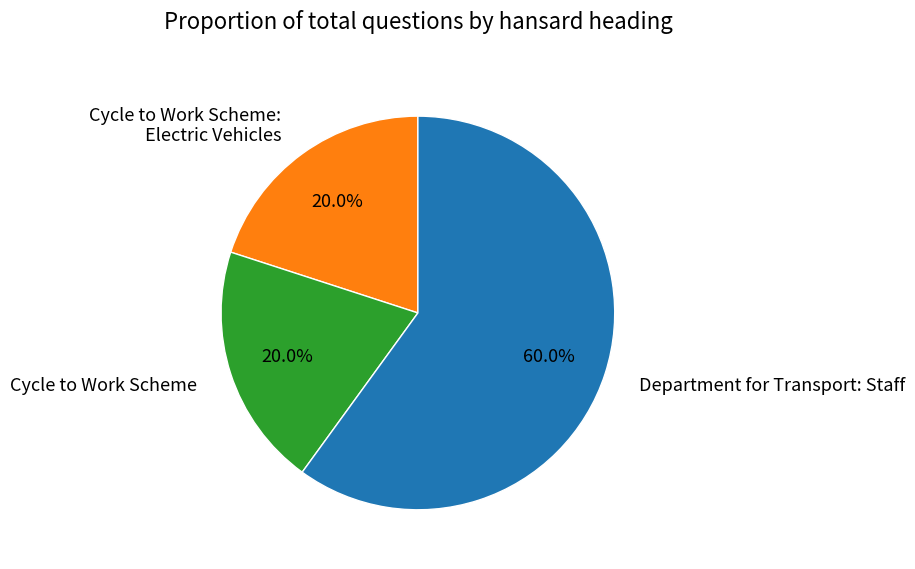

Which slice is the largest?

Department for Transport: Staff